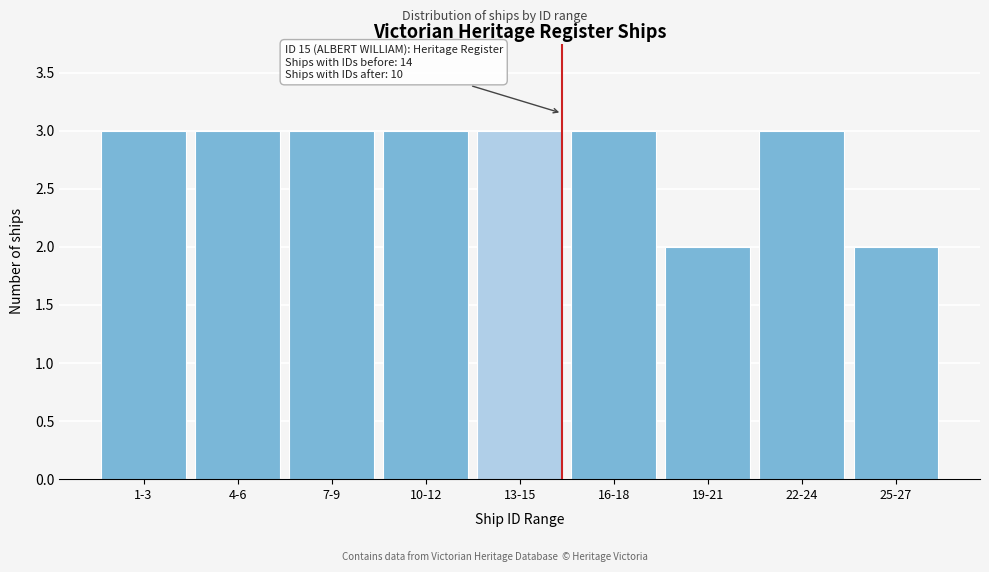

Reading left to right, what are all the values shown in this chart?

3	3	3	3	3	3	2	3	2